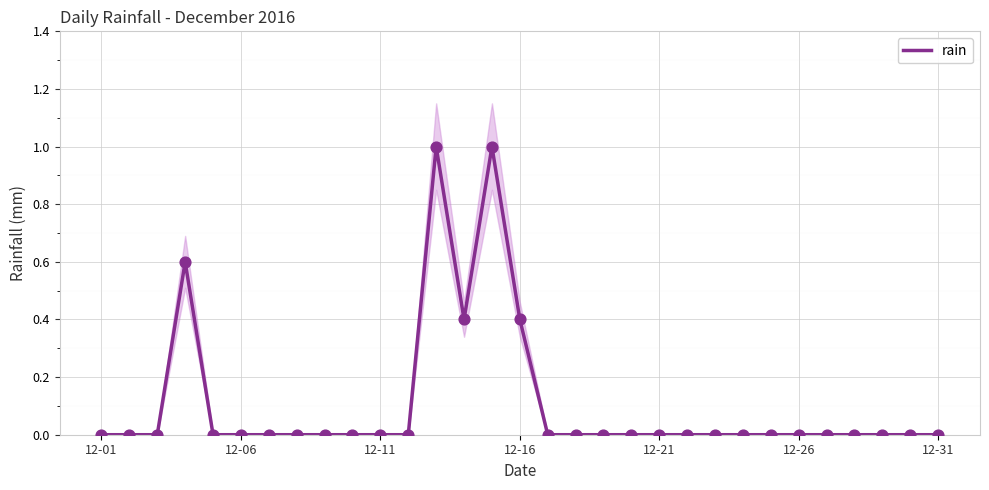

Between 18 and 21, which is larger?

18